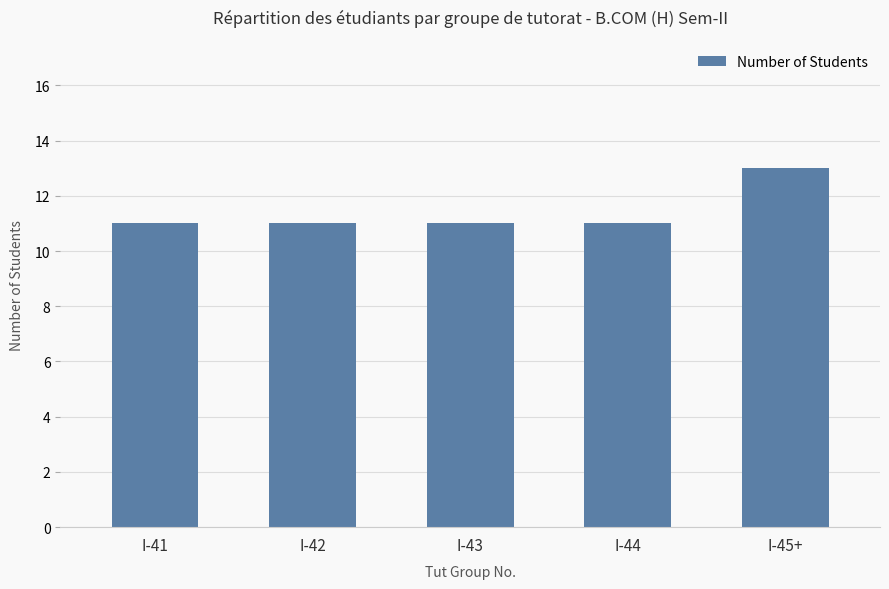

What is the sum of all values?

57